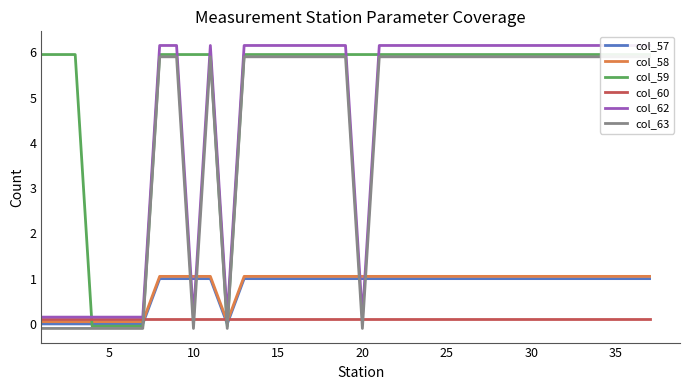

What is the maximum value shown in the chart?

6.2